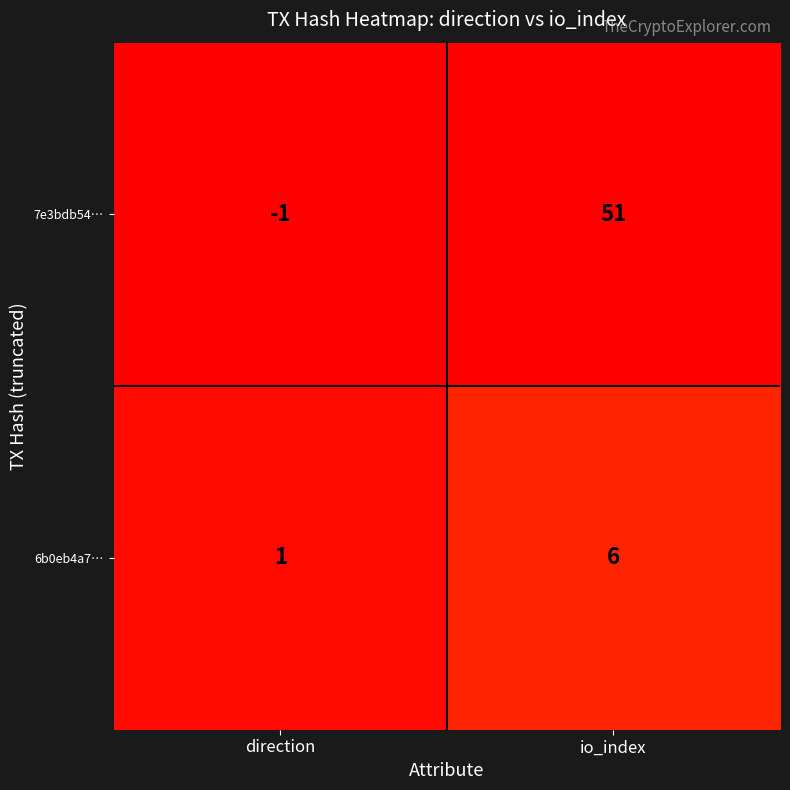

Which series changed the most between direction and io_index?

7e3bdb54…